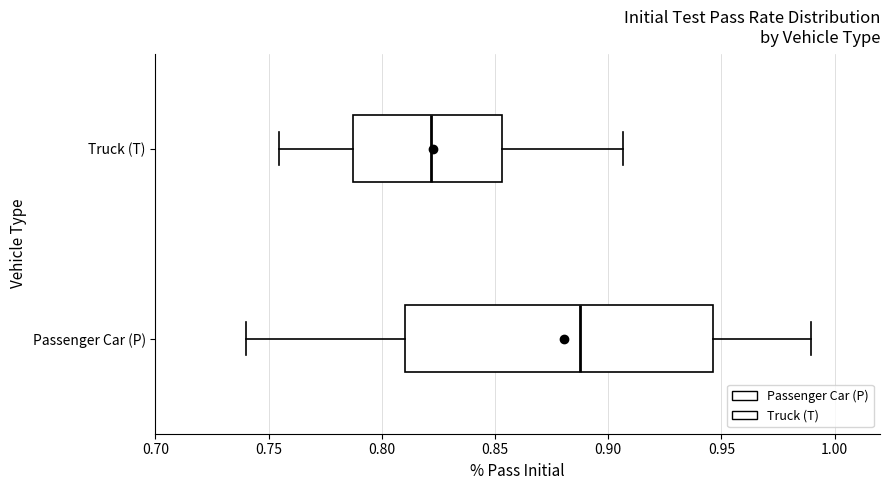

Which box's median line is the furthest to the right?

Passenger Car (P)